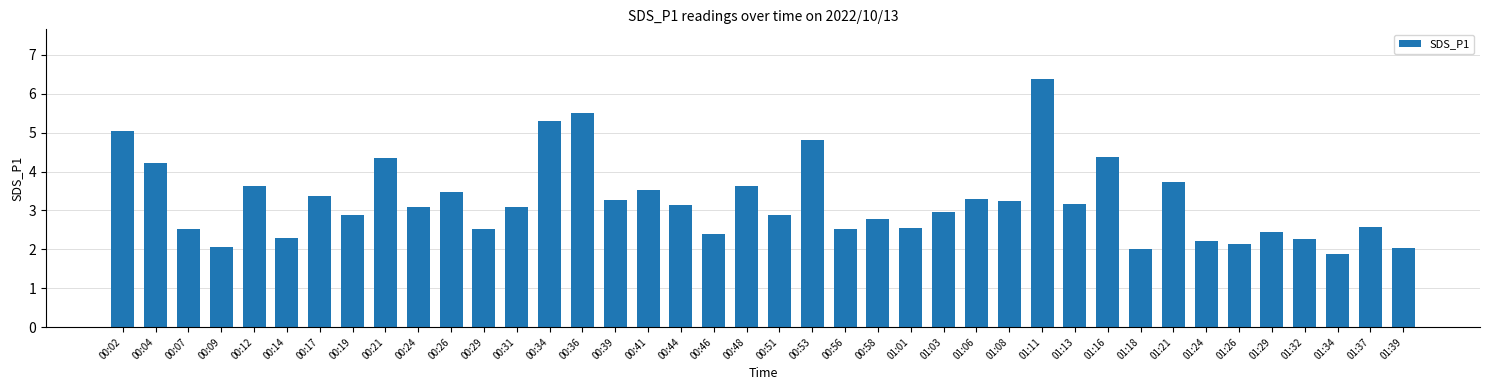

Count the number of values greater than 3.

21